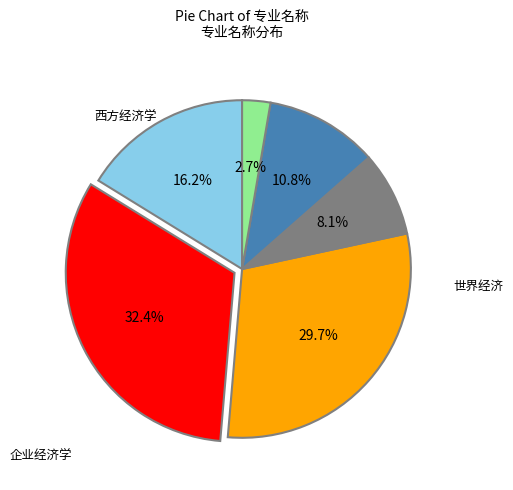

Does any single category account for the majority?

No